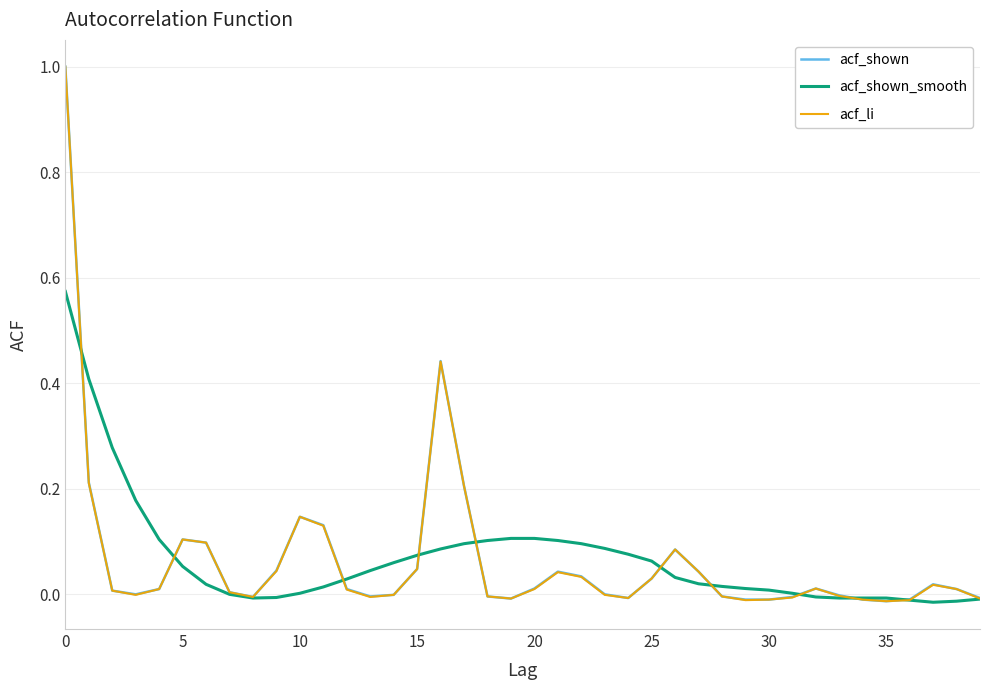

What is the greatest value displayed?

1.0